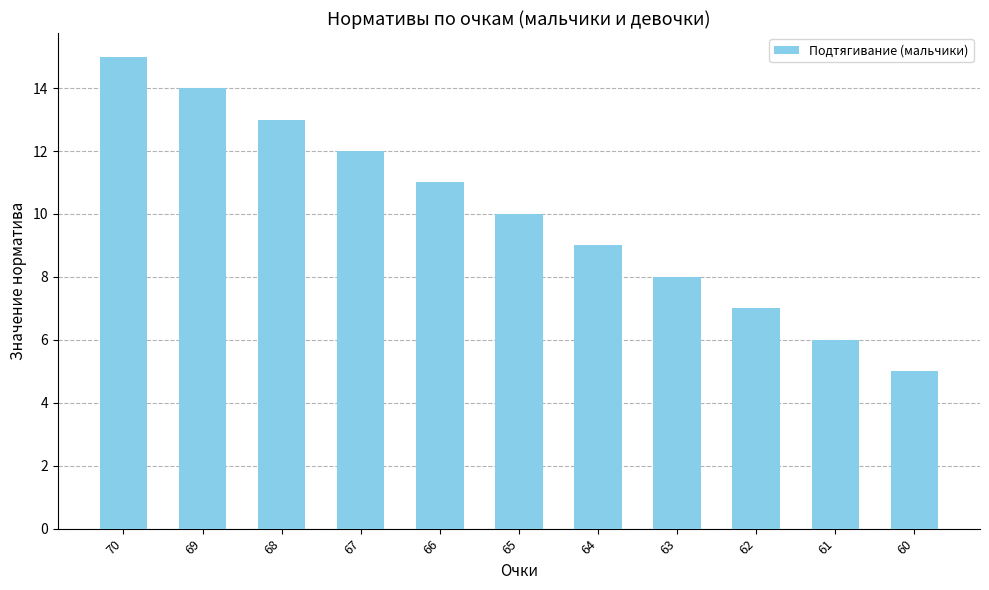

What is the change in value from 66 to 61?

-5